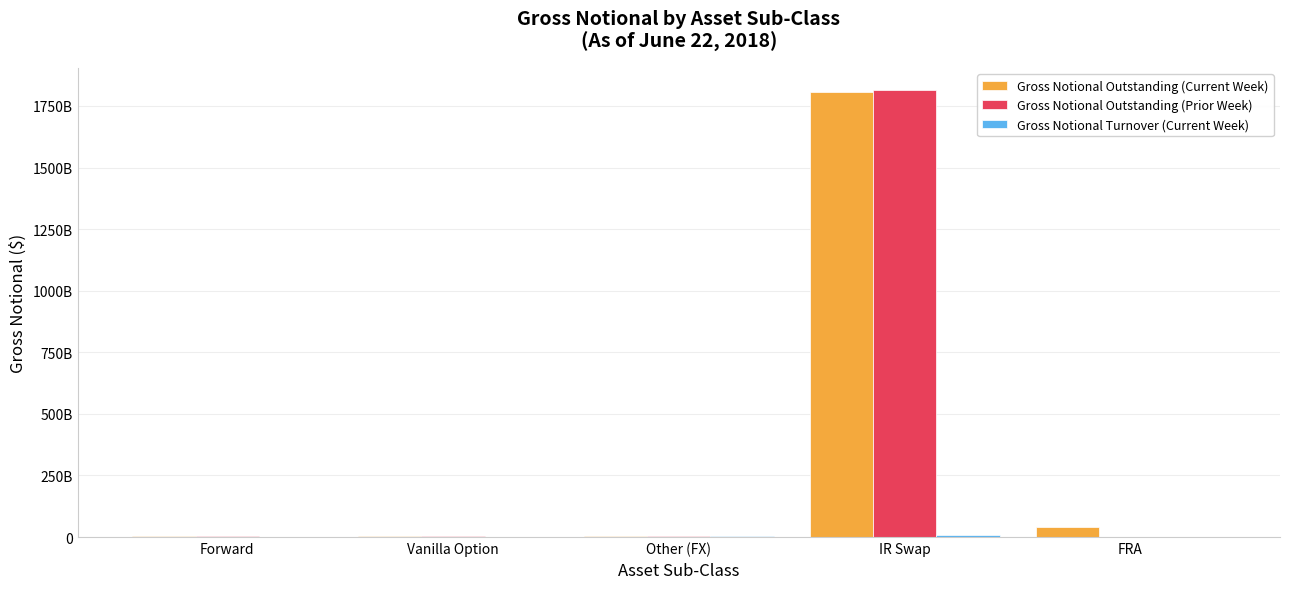

Are the bars horizontal?

No